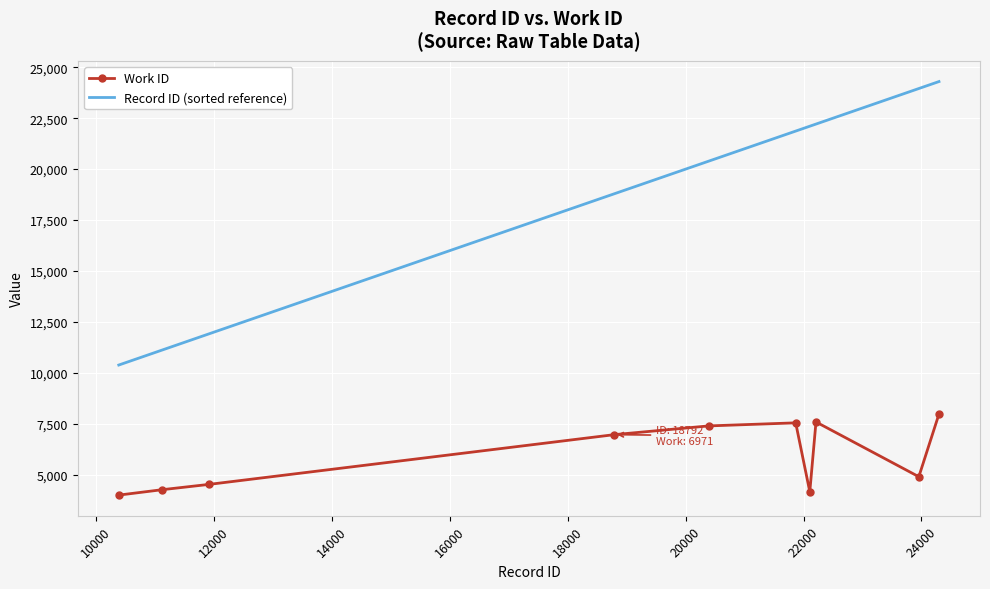

Which series has the largest total across all categories?

Record ID (sorted reference)